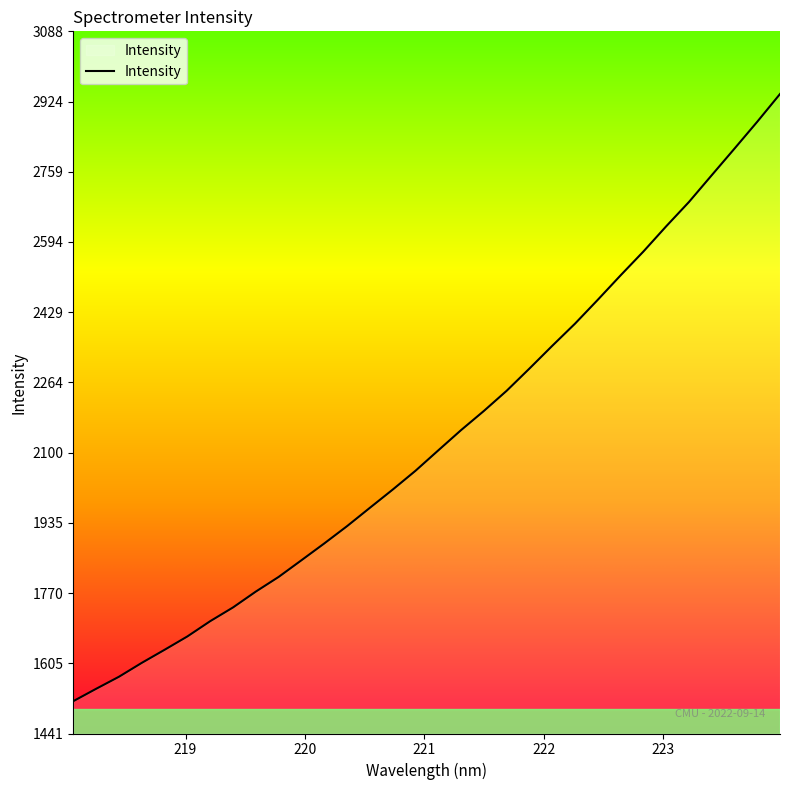

What is the difference between the maximum and minimum values?

1424.8